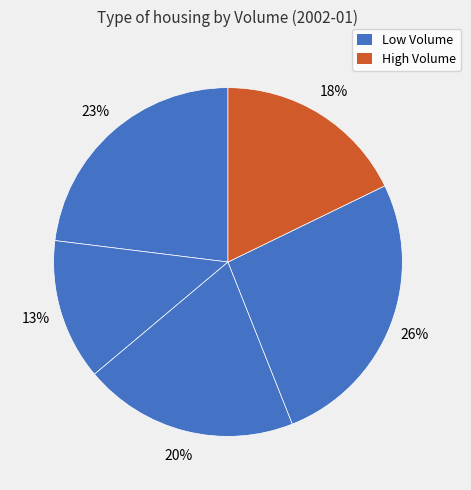

How many slices are in this pie chart?

5